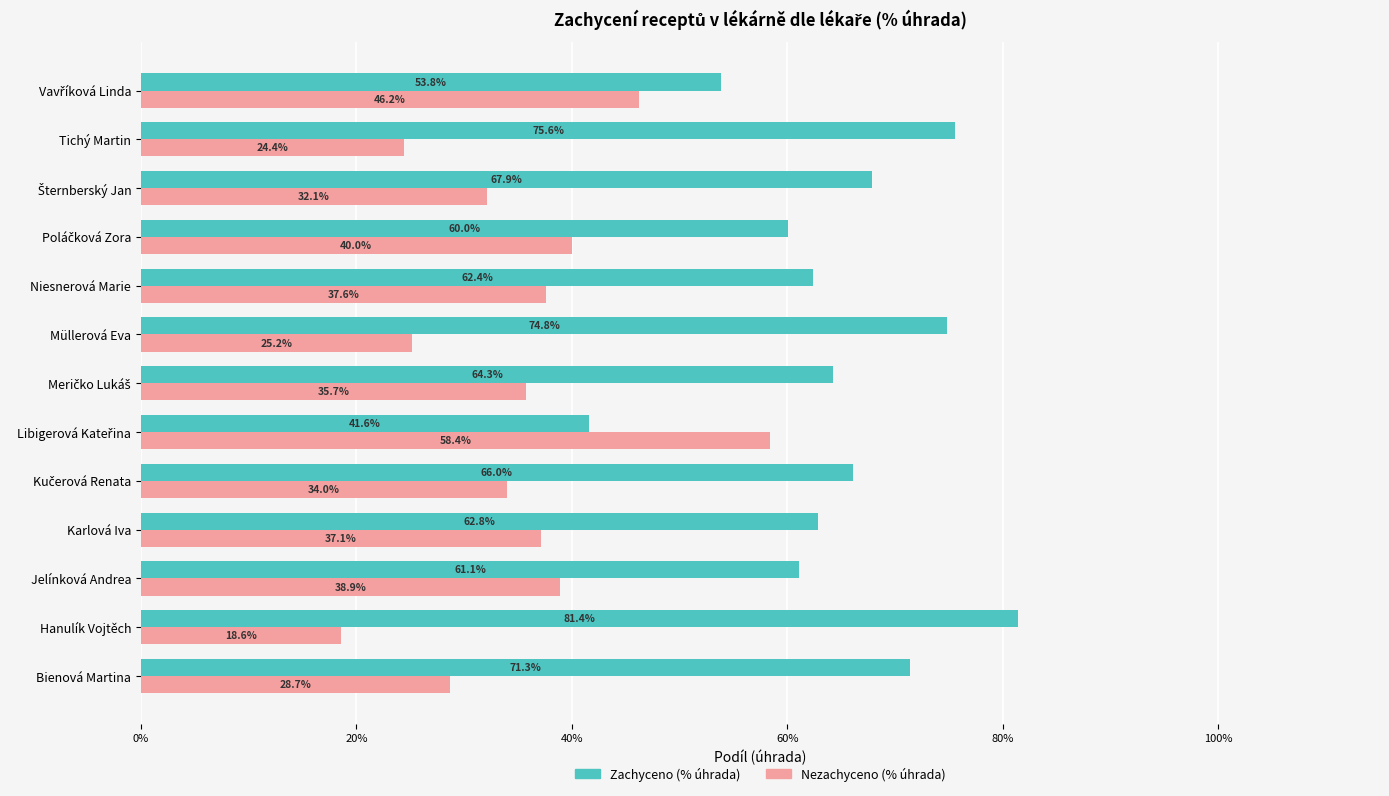

What are all the series names shown in the legend?

Zachyceno (% úhrada), Nezachyceno (% úhrada)